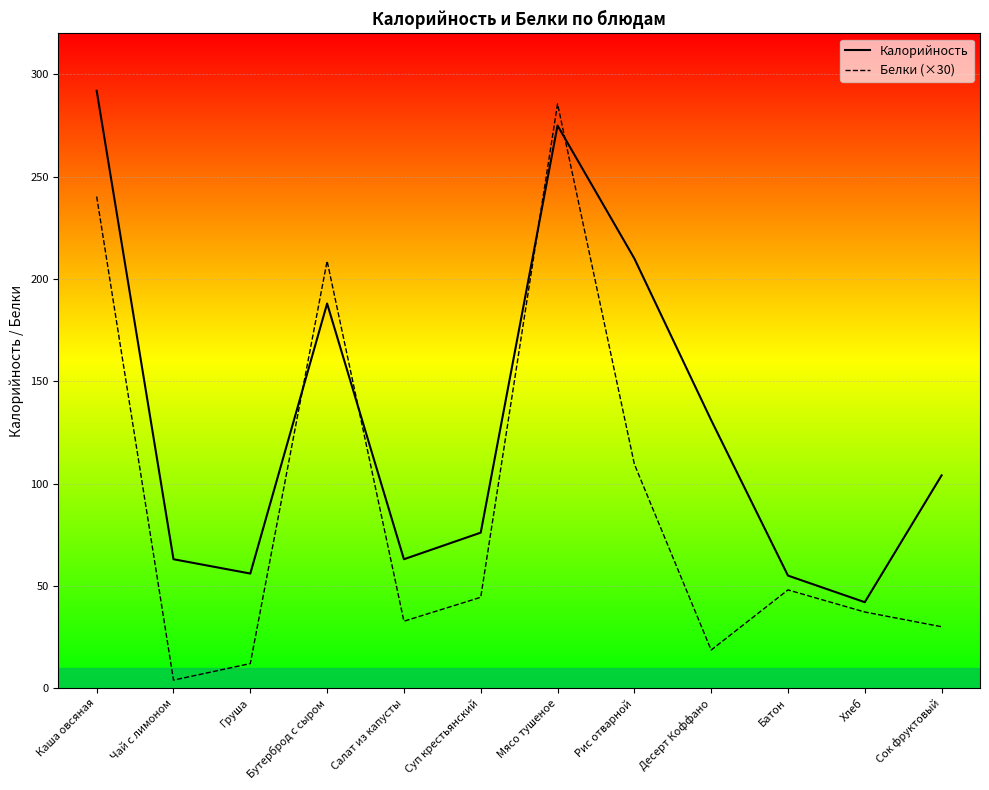

What is the label of the 9th point from the right?

Бутерброд с сыром